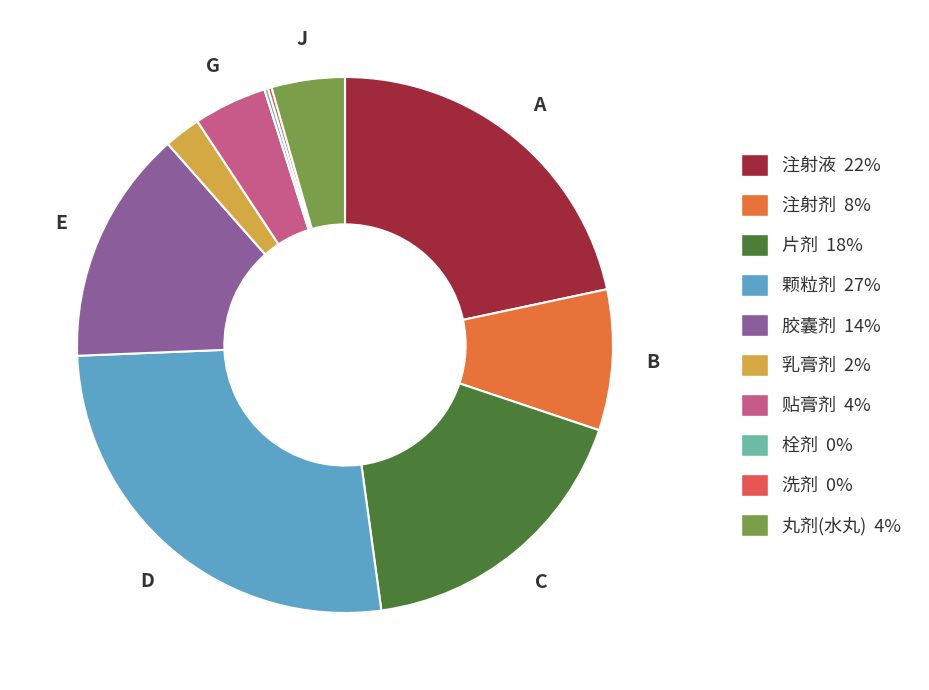

The 注射液 22% slice represents 22% of the pie. True or false?

True